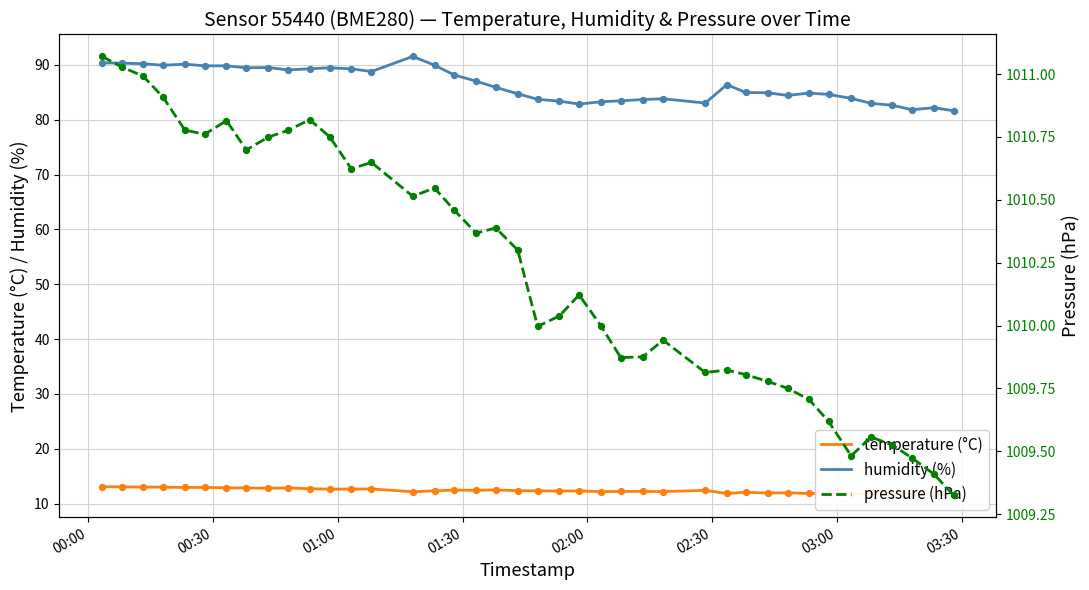

Which series reaches the minimum Y coordinate?

temperature (°C)